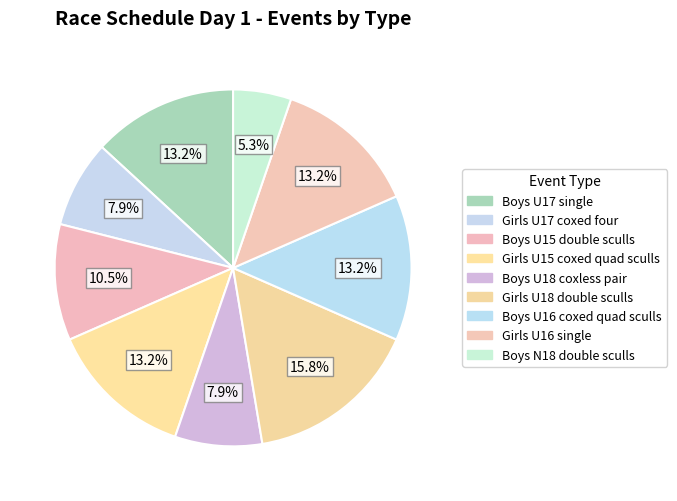

Count the number of slices in the pie.

9